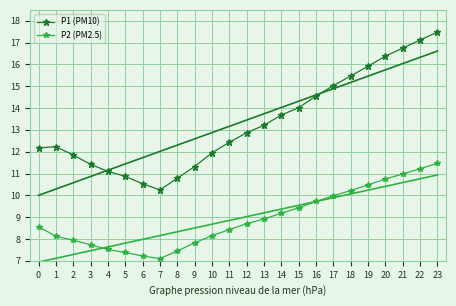

What is the total value across all series at 11?

20.9